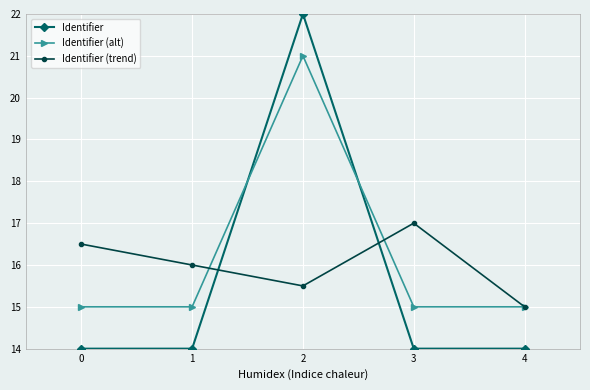

Is this an area chart (filled region under the line)?

No